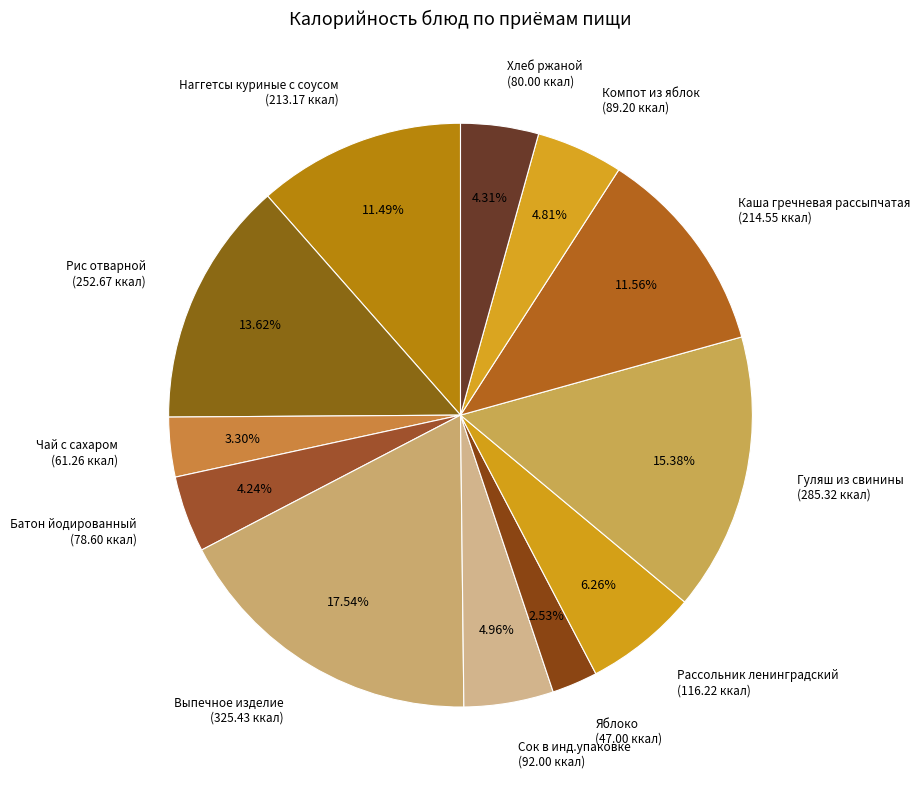

How many slices are in this pie chart?

12